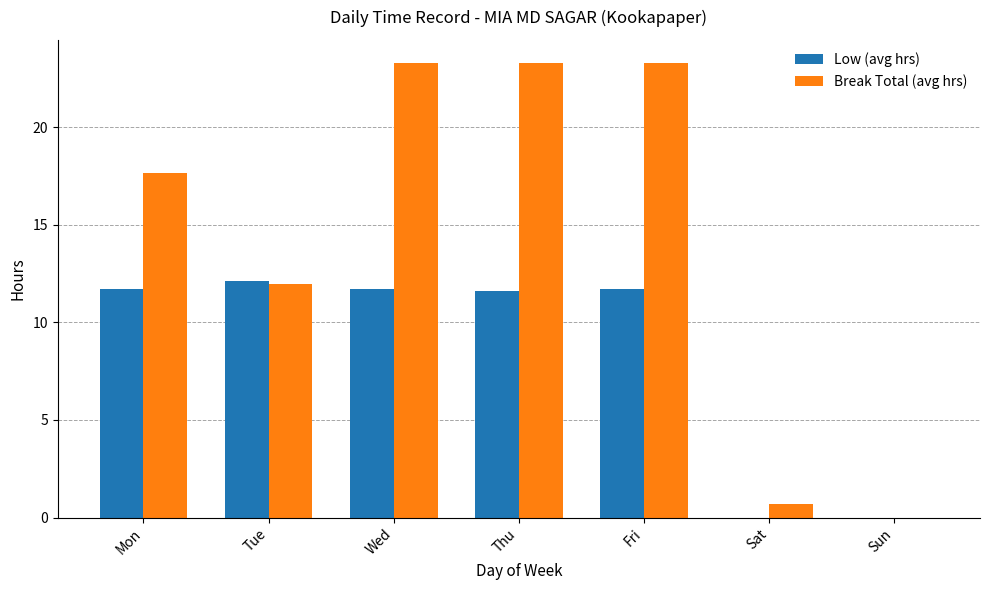

At which label is Break Total (avg hrs) closest to 11?

Tue